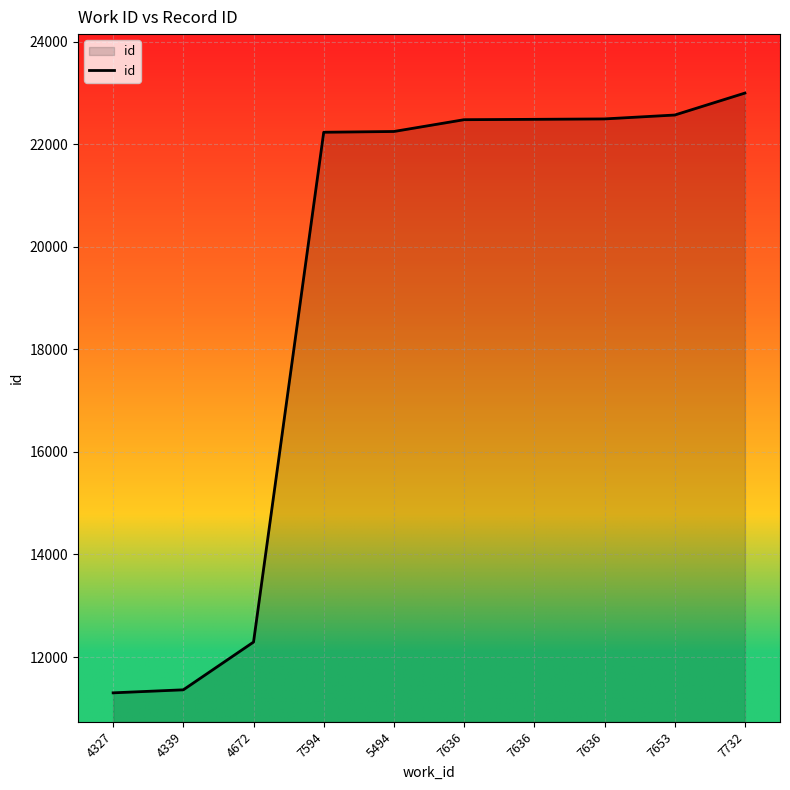

What is the sum of all values?

192465